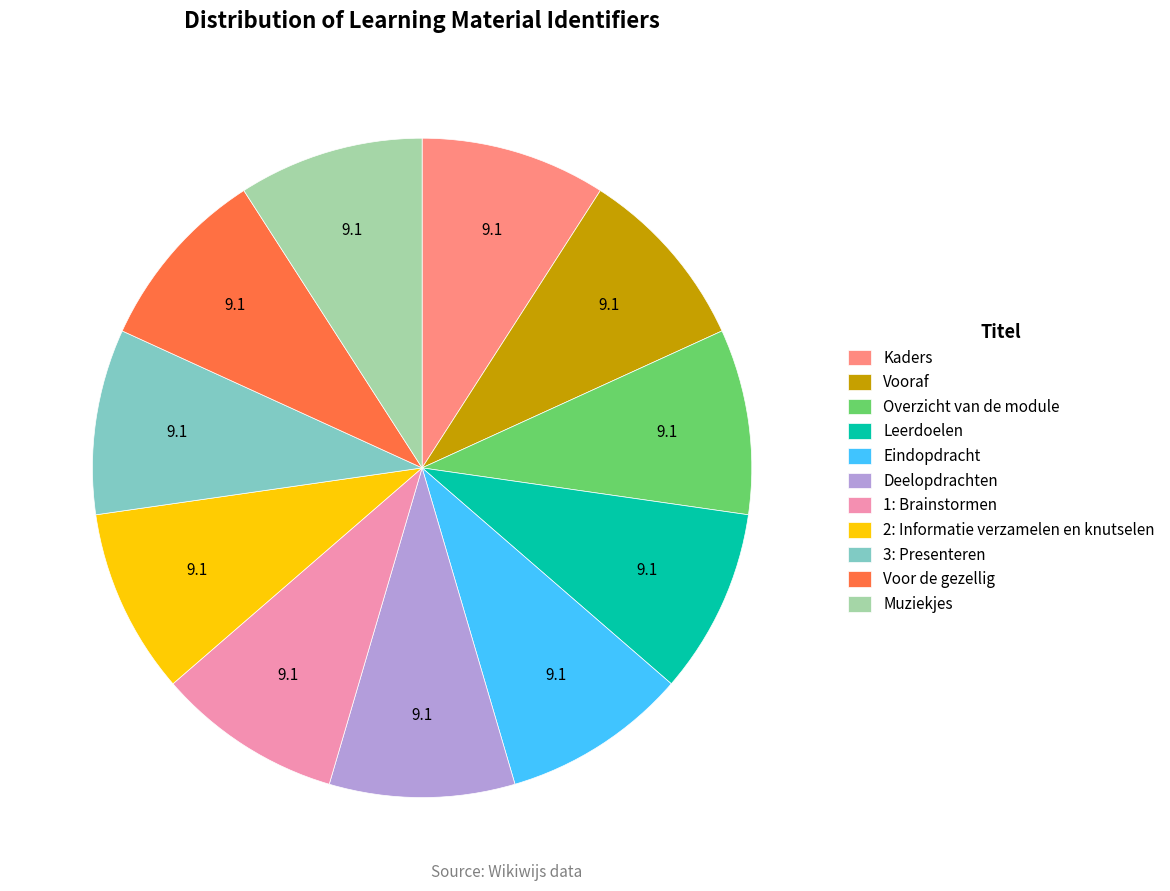

Approximately how many times larger is the value at Eindopdracht compared to 3: Presenteren?

1.0